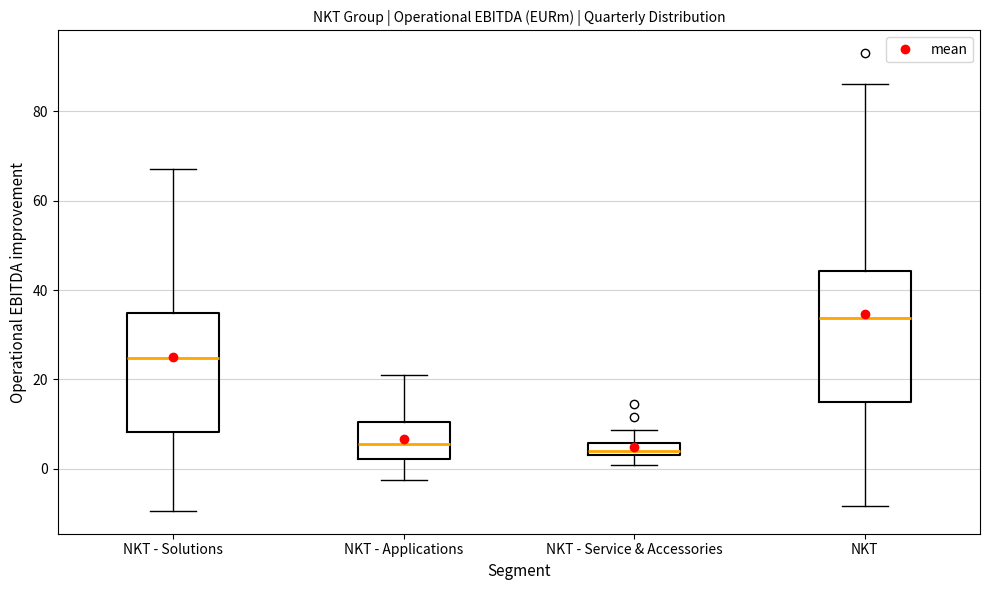

Where does the median line of the box for NKT sit on the y-axis? The values are not printed on the chart, so give them approximately, as read against the axis.

34